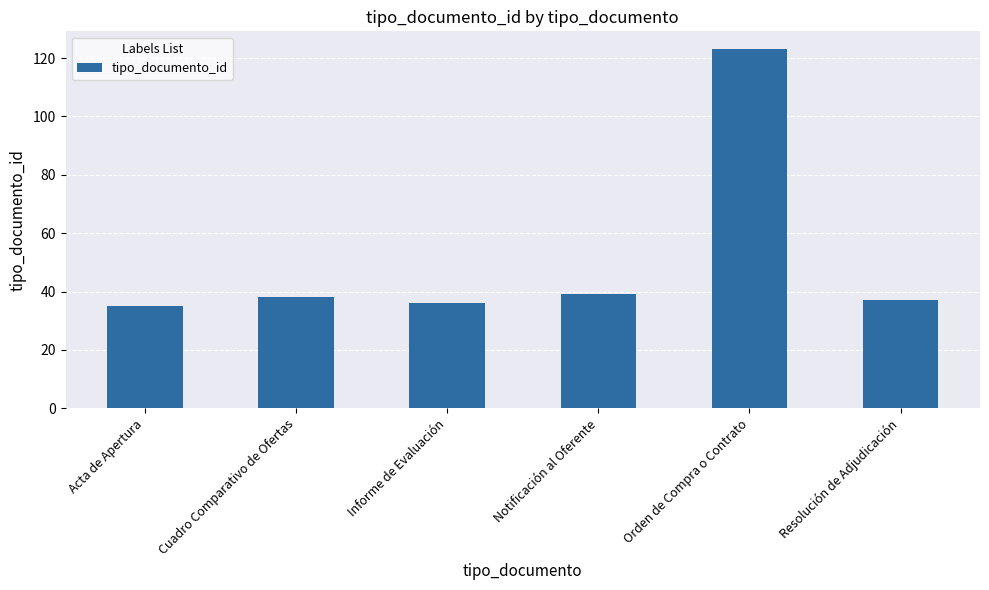

Which category has the highest value across all series?

Orden de Compra o Contrato